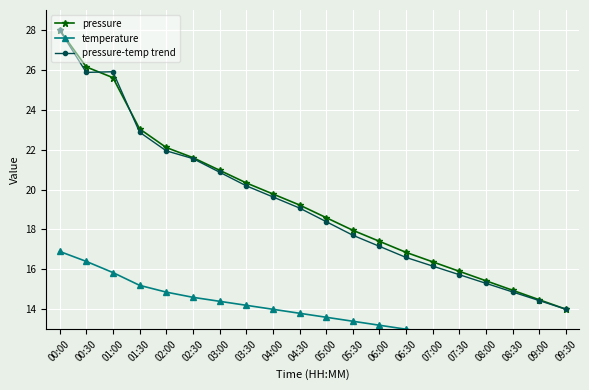

The value of pressure-temp trend at 08:00 is 15.3. True or false?

True